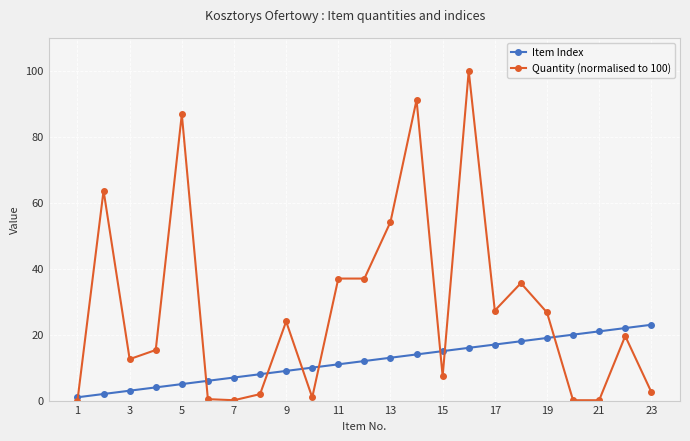

Which series has the largest total across all categories?

Quantity (normalised to 100)